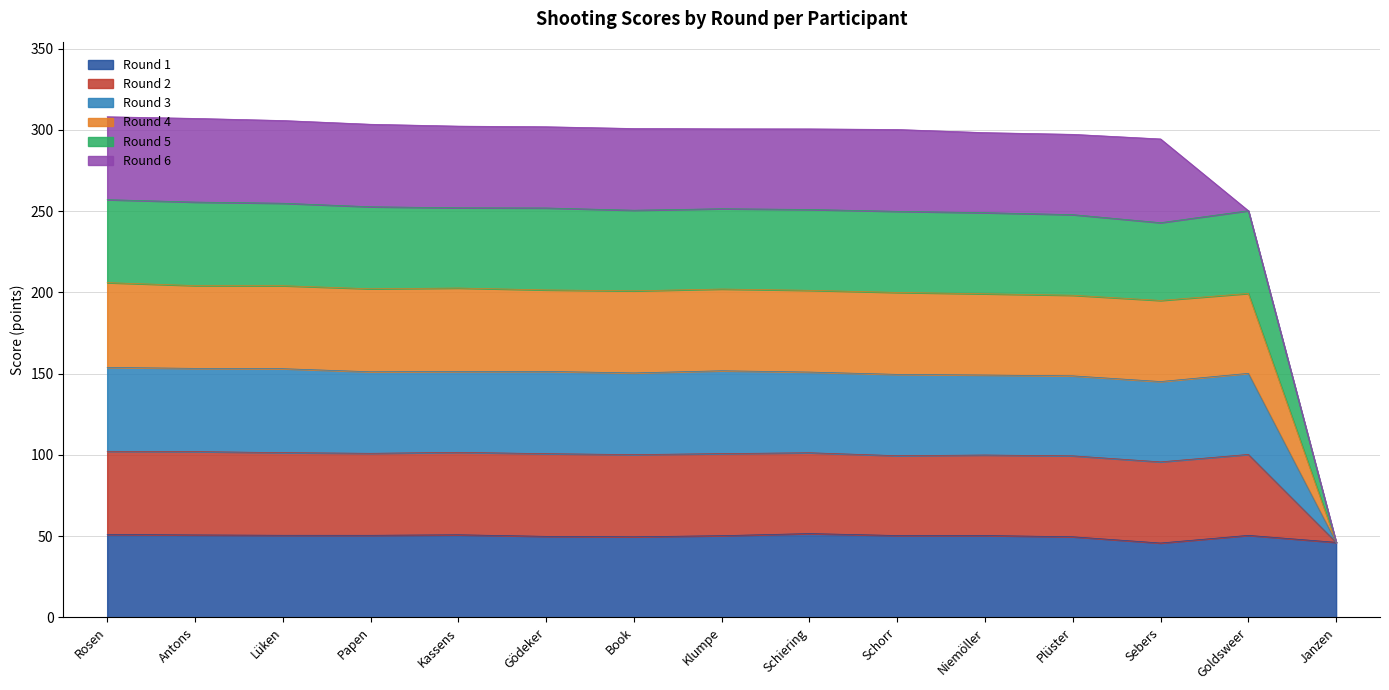

Which series changed the most between Lüken and Book?

Round 3